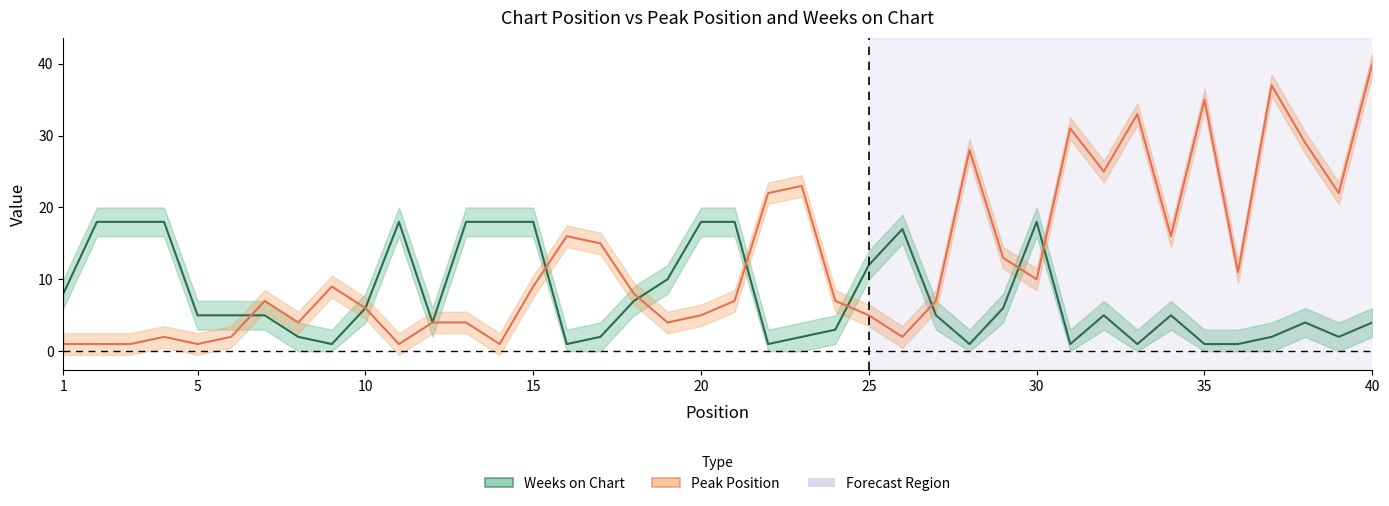

How many data points in Peak Position are above 8?

19